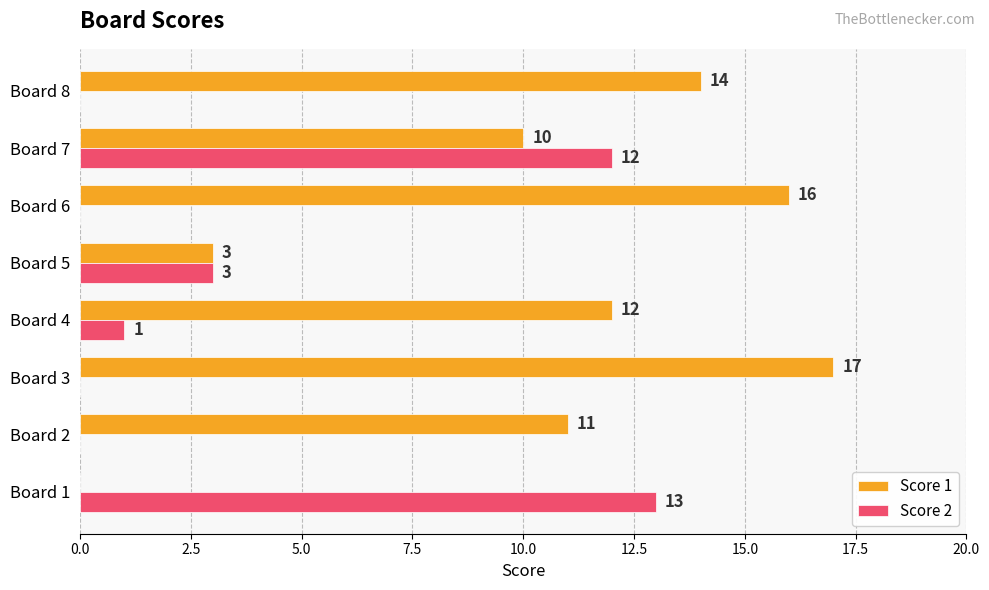

Which series has the largest total across all categories?

Score 1